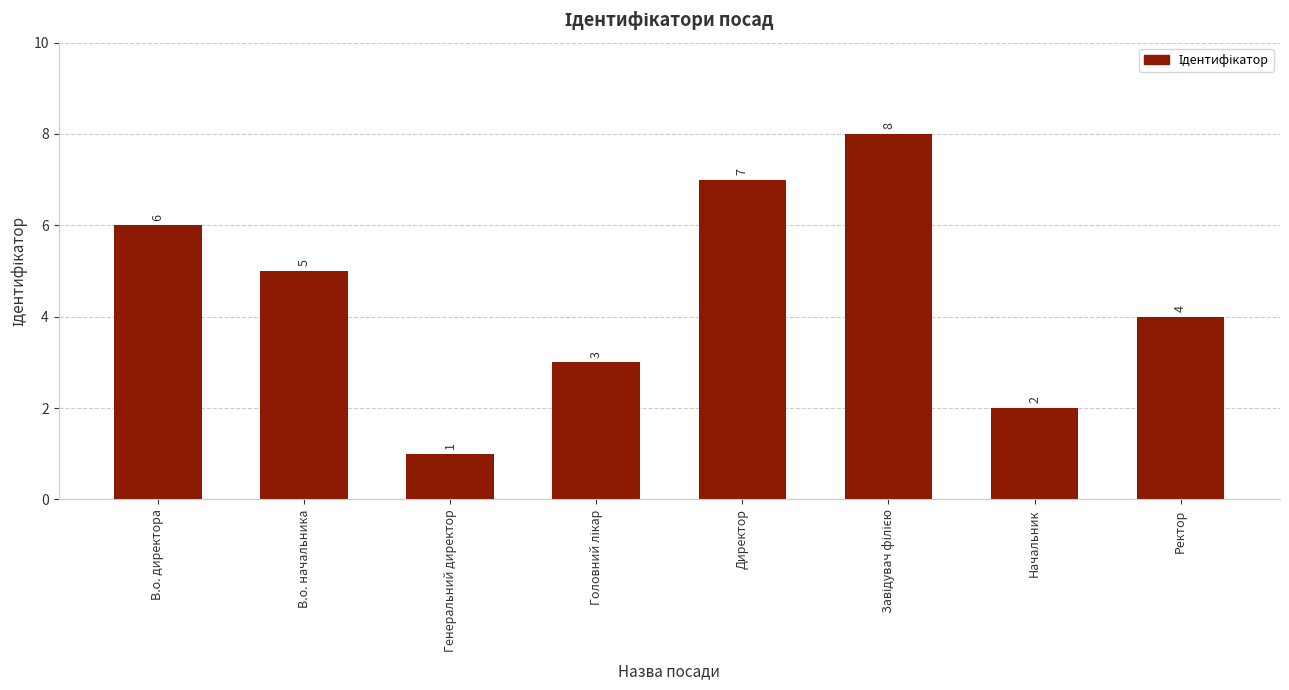

What is the label of the 7th bar from the left?

Начальник